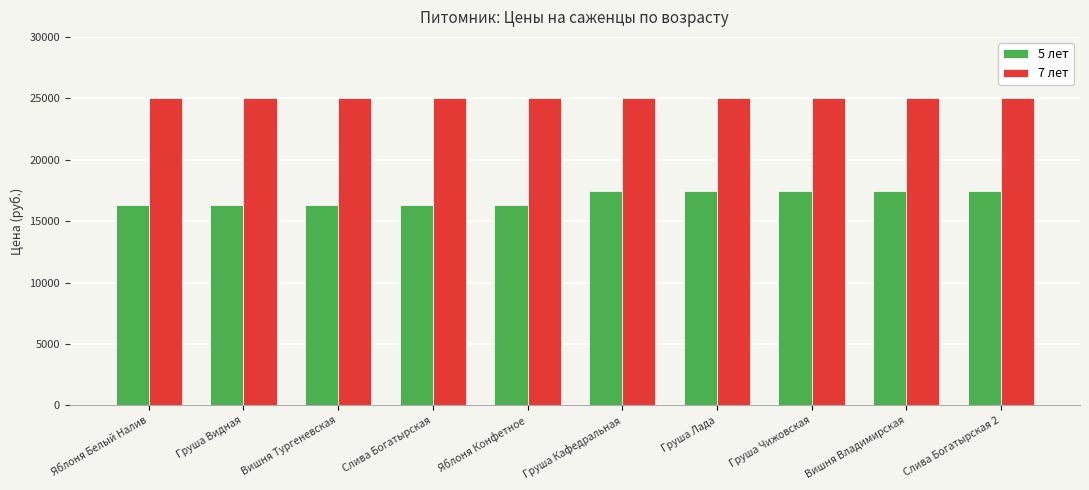

What is the sum of the 7 лет values at Яблоня Конфетное and Слива Богатырская 2?

50000